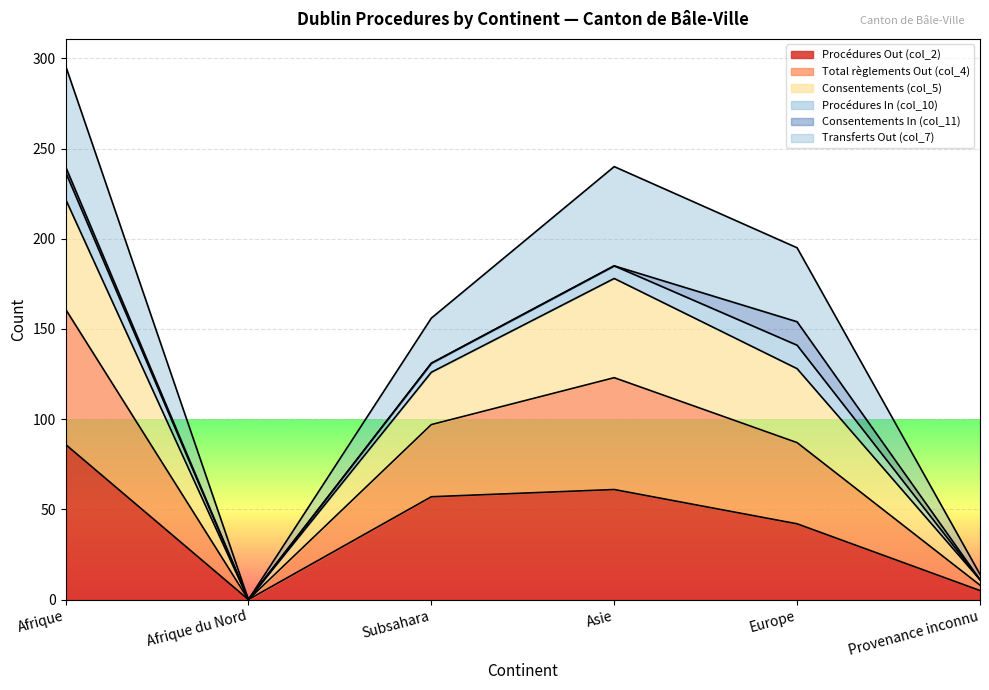

What is the label of the 6th point from the right?

Afrique